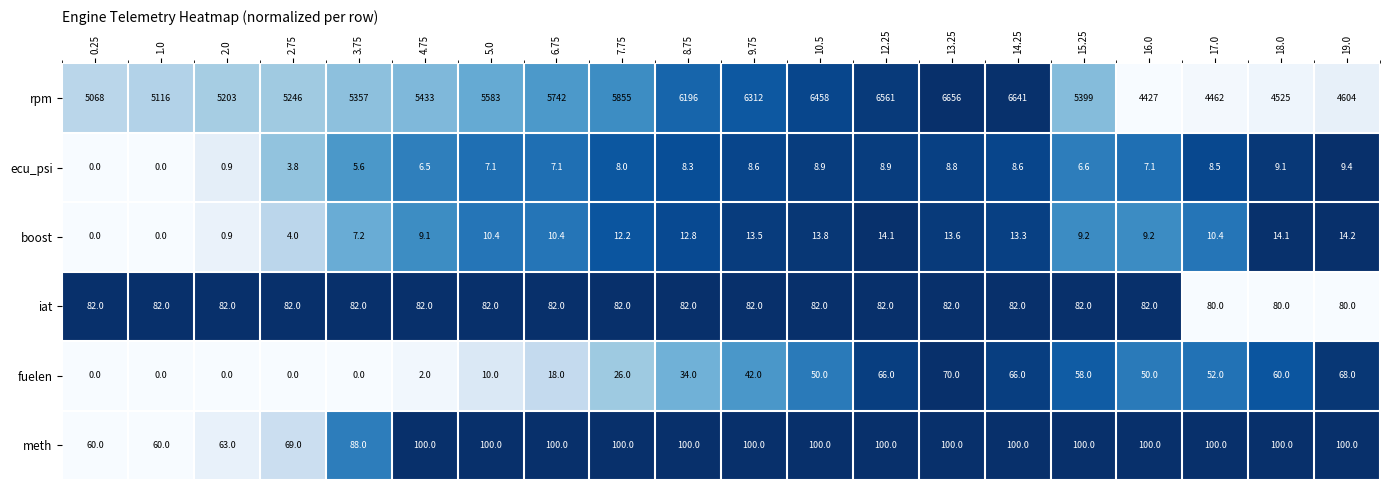

True or false: meth has a value of 130.7 at 8.75.

False